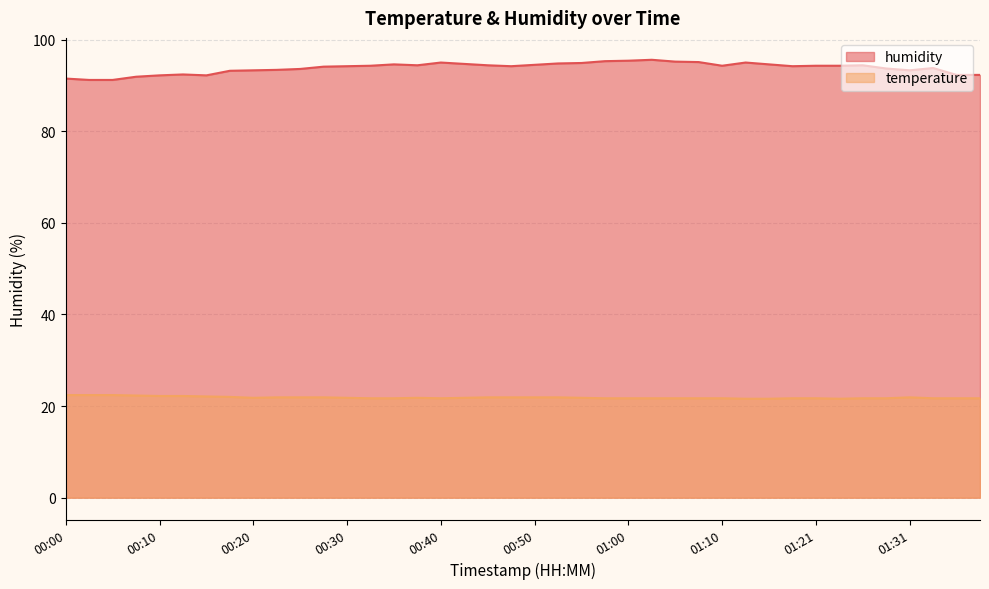

Reading right to left, transcribe all the data shown in this chart.

temperature: 01:39=21.7	01:36=21.7	01:34=21.7	01:31=21.9	01:29=21.7	01:26=21.7	01:24=21.6	01:21=21.7	01:18=21.7	01:15=21.6	01:13=21.6	01:10=21.7	01:08=21.7	01:05=21.7	01:03=21.7	01:00=21.7	00:58=21.7	00:55=21.8	00:52=21.9	00:50=21.9	00:47=21.9	00:45=21.9	00:42=21.8	00:40=21.7	00:37=21.8	00:35=21.7	00:32=21.7	00:30=21.8	00:27=21.9	00:25=21.9	00:22=21.9	00:20=21.8	00:17=22.0	00:15=22.1	00:12=22.2	00:10=22.2	00:07=22.3	00:05=22.4	00:02=22.4	00:00=22.4
humidity: 01:39=92.3	01:36=92.3	01:34=93.8	01:31=93.3	01:29=93.7	01:26=94.4	01:24=94.3	01:21=94.3	01:18=94.2	01:15=94.6	01:13=95.0	01:10=94.3	01:08=95.1	01:05=95.2	01:03=95.6	01:00=95.4	00:58=95.3	00:55=94.9	00:52=94.8	00:50=94.5	00:47=94.2	00:45=94.4	00:42=94.7	00:40=95.0	00:37=94.4	00:35=94.6	00:32=94.3	00:30=94.2	00:27=94.1	00:25=93.6	00:22=93.4	00:20=93.3	00:17=93.2	00:15=92.2	00:12=92.4	00:10=92.2	00:07=91.9	00:05=91.2	00:02=91.2	00:00=91.5